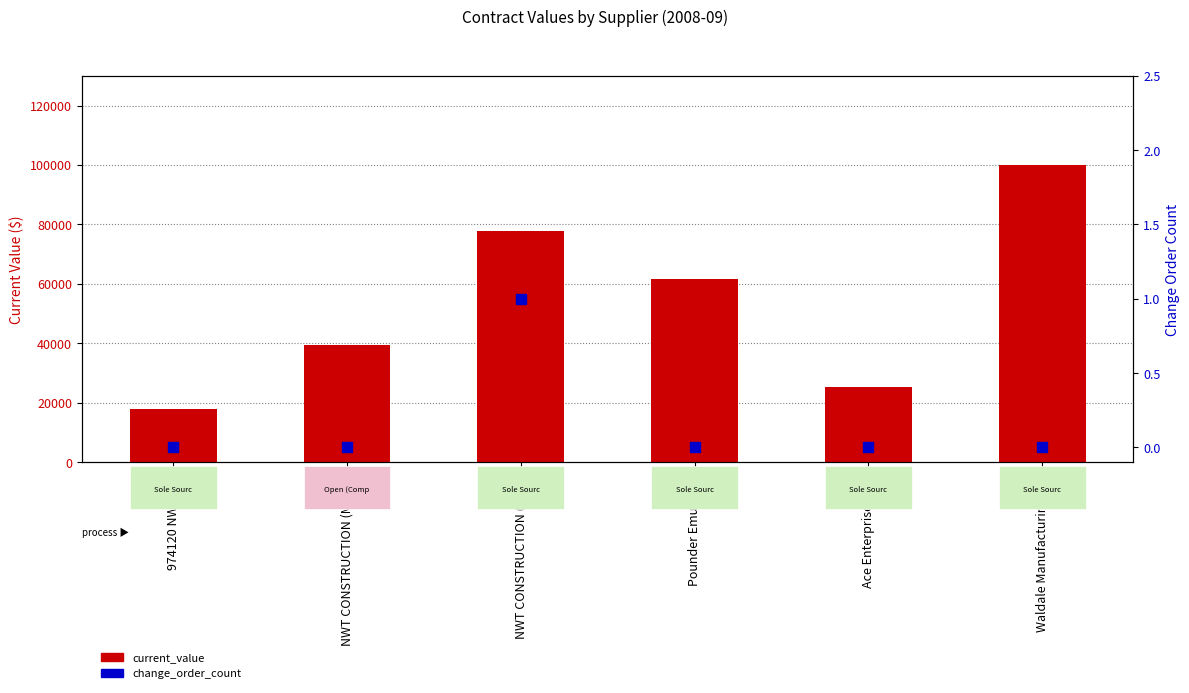

At how many categories does at least one series exceed 15511?

6